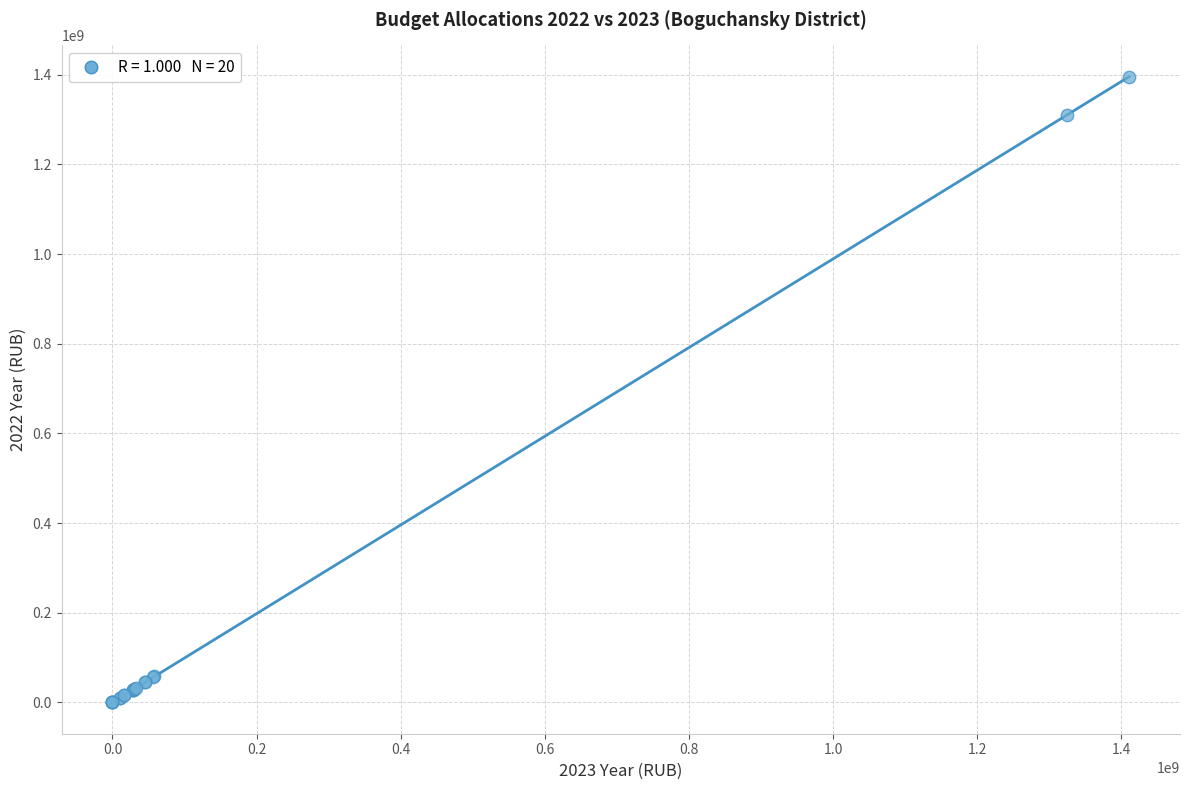

What Y value in the scatter plot is closest to 697753575?

1310538747.9